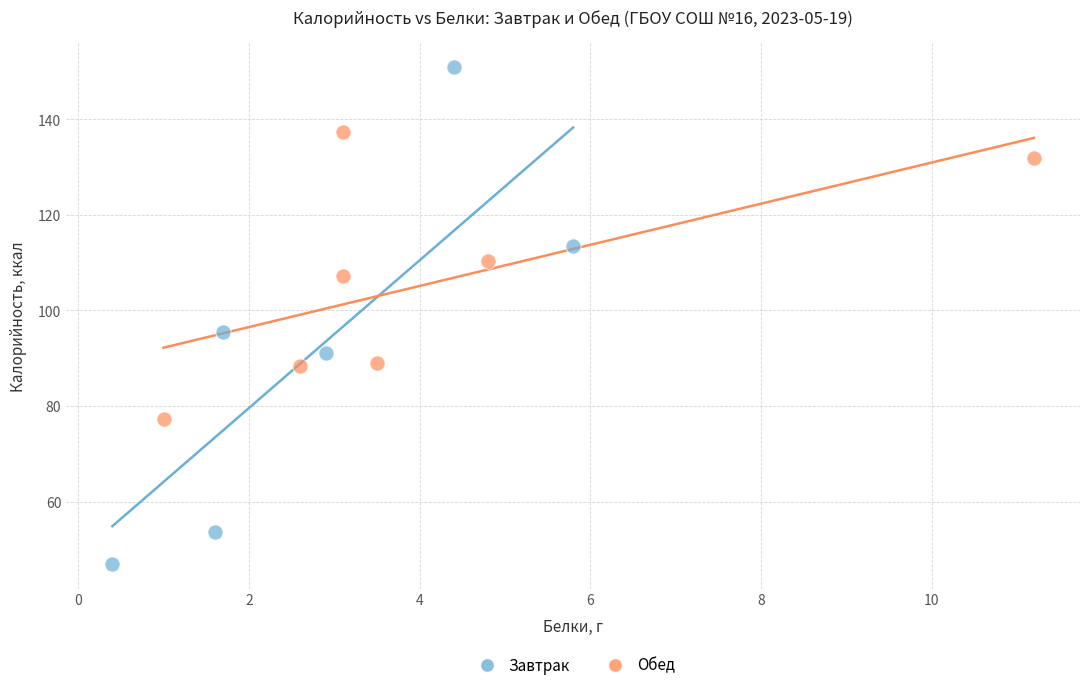

Which series has the largest Y range (max minus min)?

Завтрак